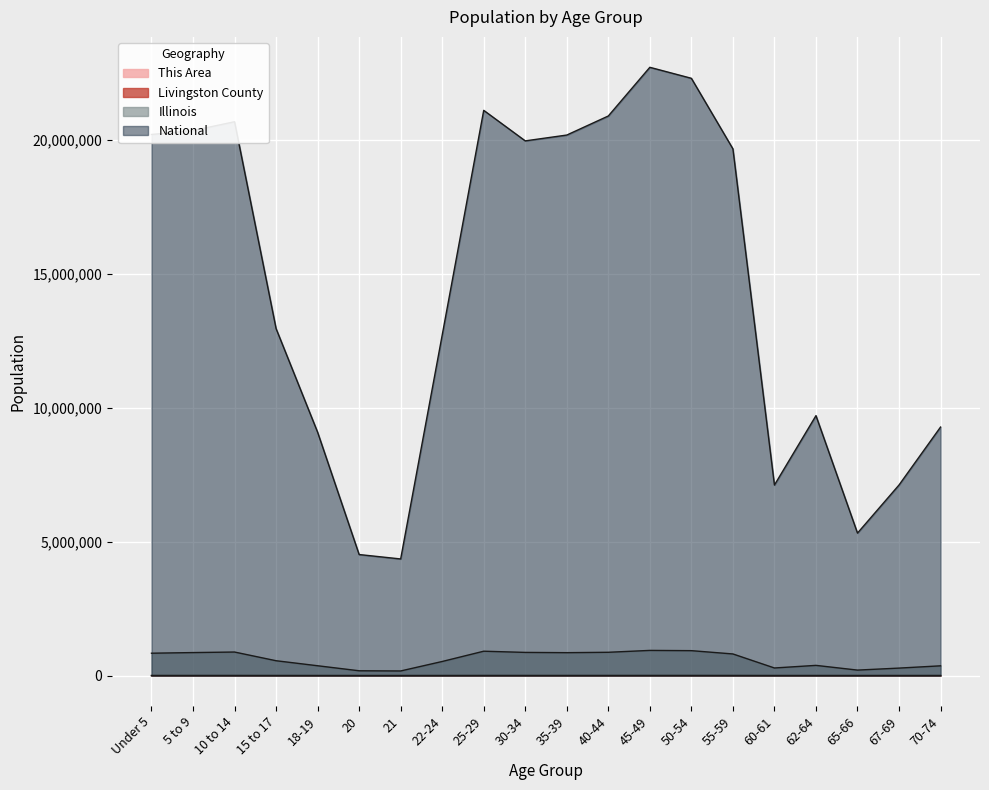

What is the greatest value displayed?

22708591